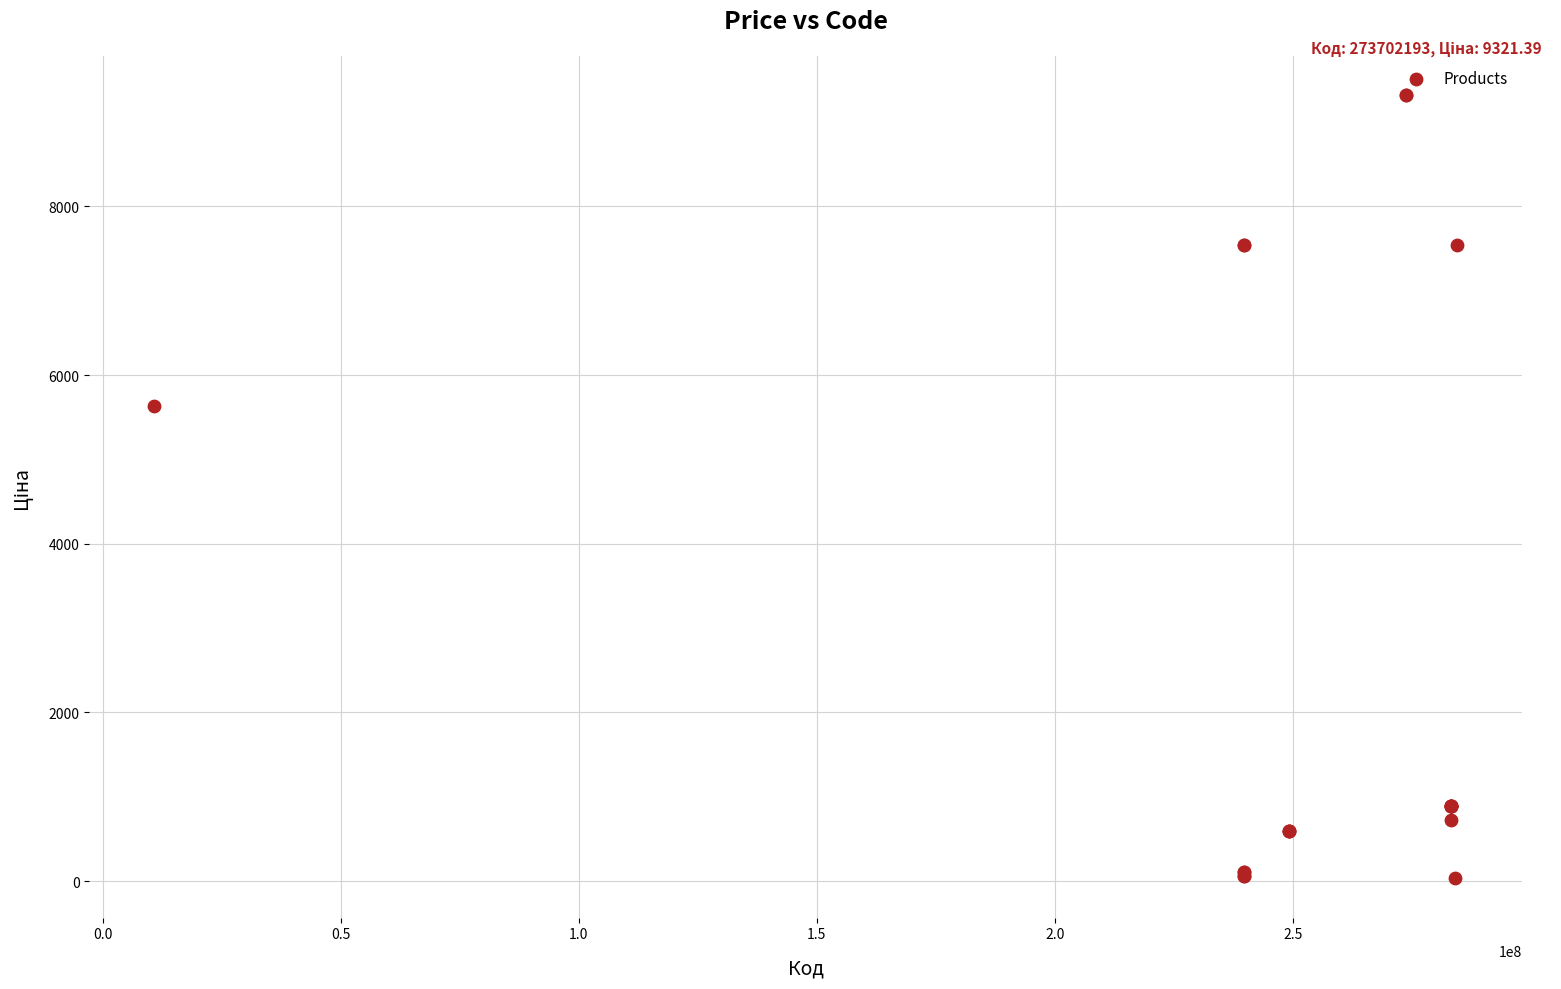

What Y value in the scatter plot is closest to 4676?

5636.0